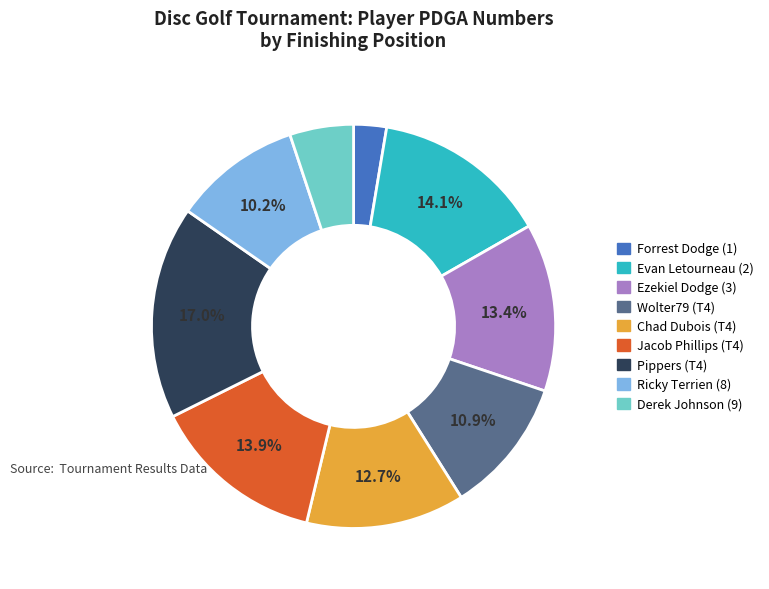

The Derek Johnson (9) slice represents 1% of the pie. True or false?

False